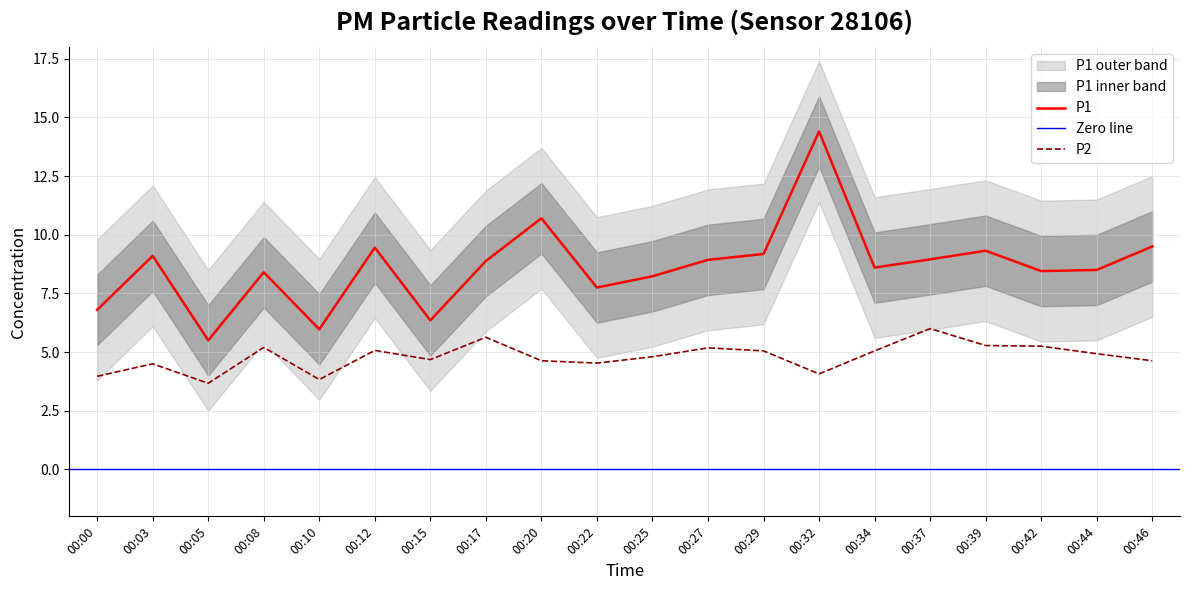

What is the total value across all series at 00:32?

18.5